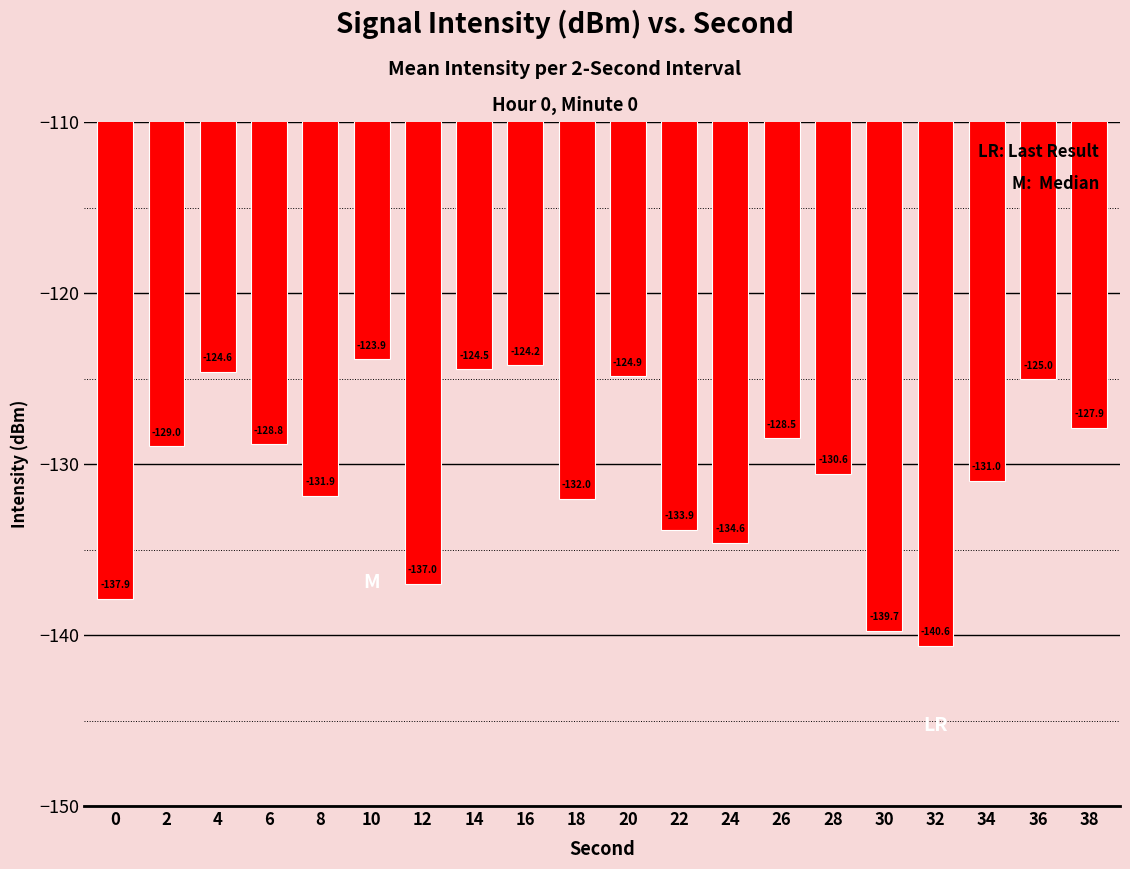

Rank the categories by value from highest to lowest.

10, 16, 14, 4, 20, 36, 38, 26, 6, 2, 28, 34, 8, 18, 22, 24, 12, 0, 30, 32